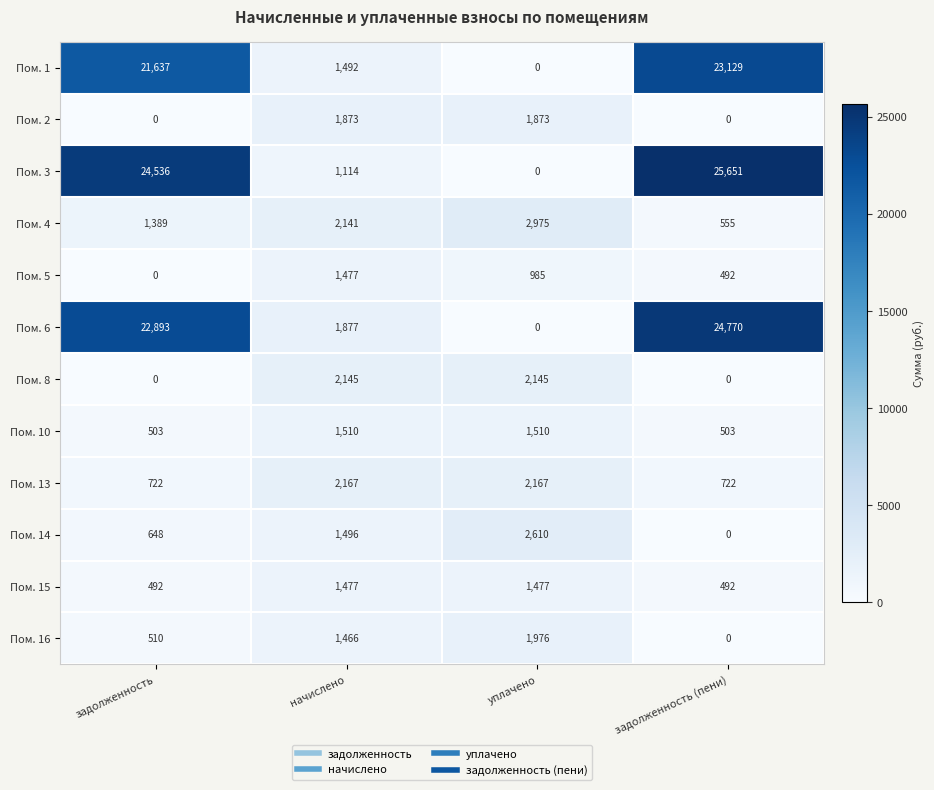

List the labels in order of Пом. 14 value, smallest first.

задолженность (пени), задолженность, начислено, уплачено